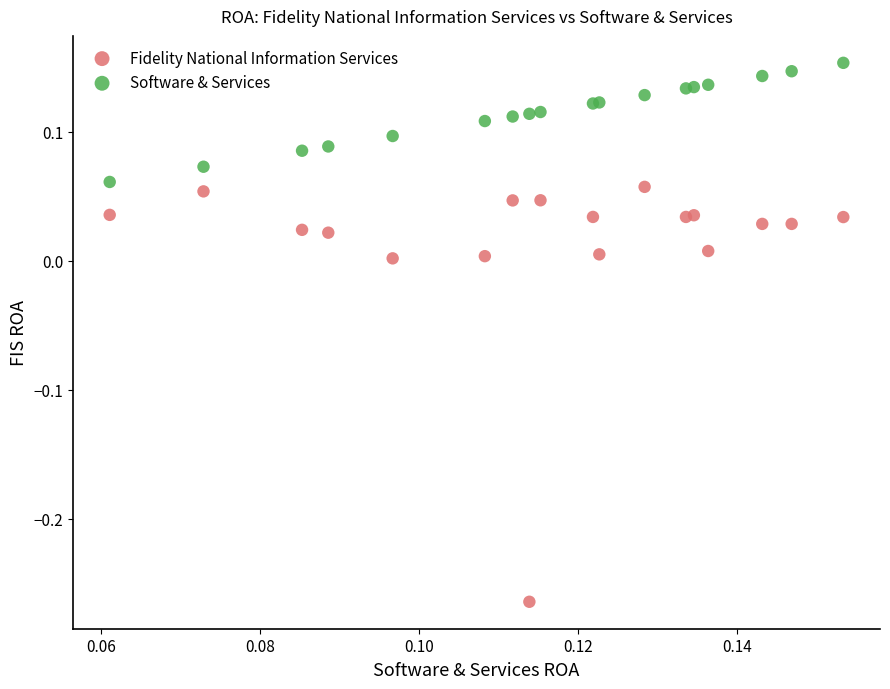

What are all the series names shown in the legend?

Fidelity National Information Services, Software & Services